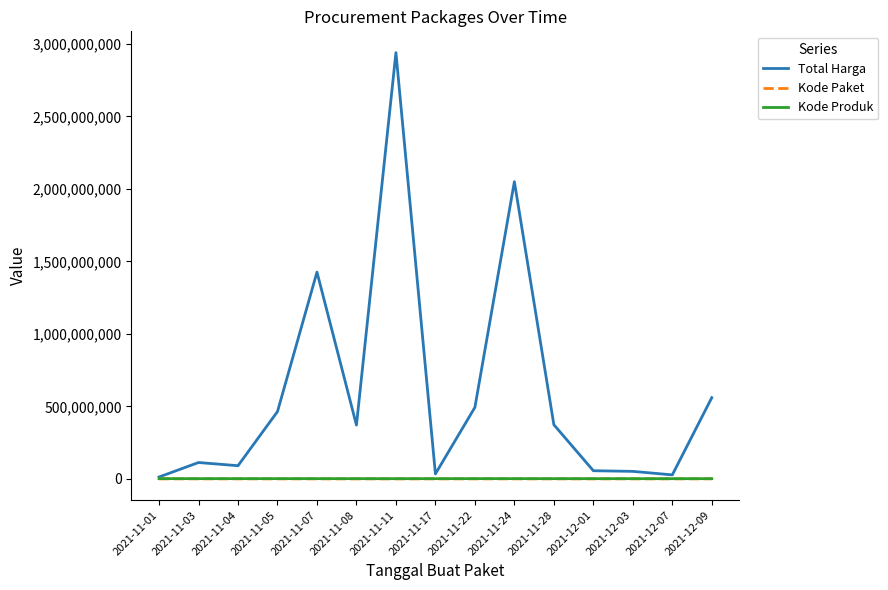

Which series has the largest total across all categories?

Total Harga